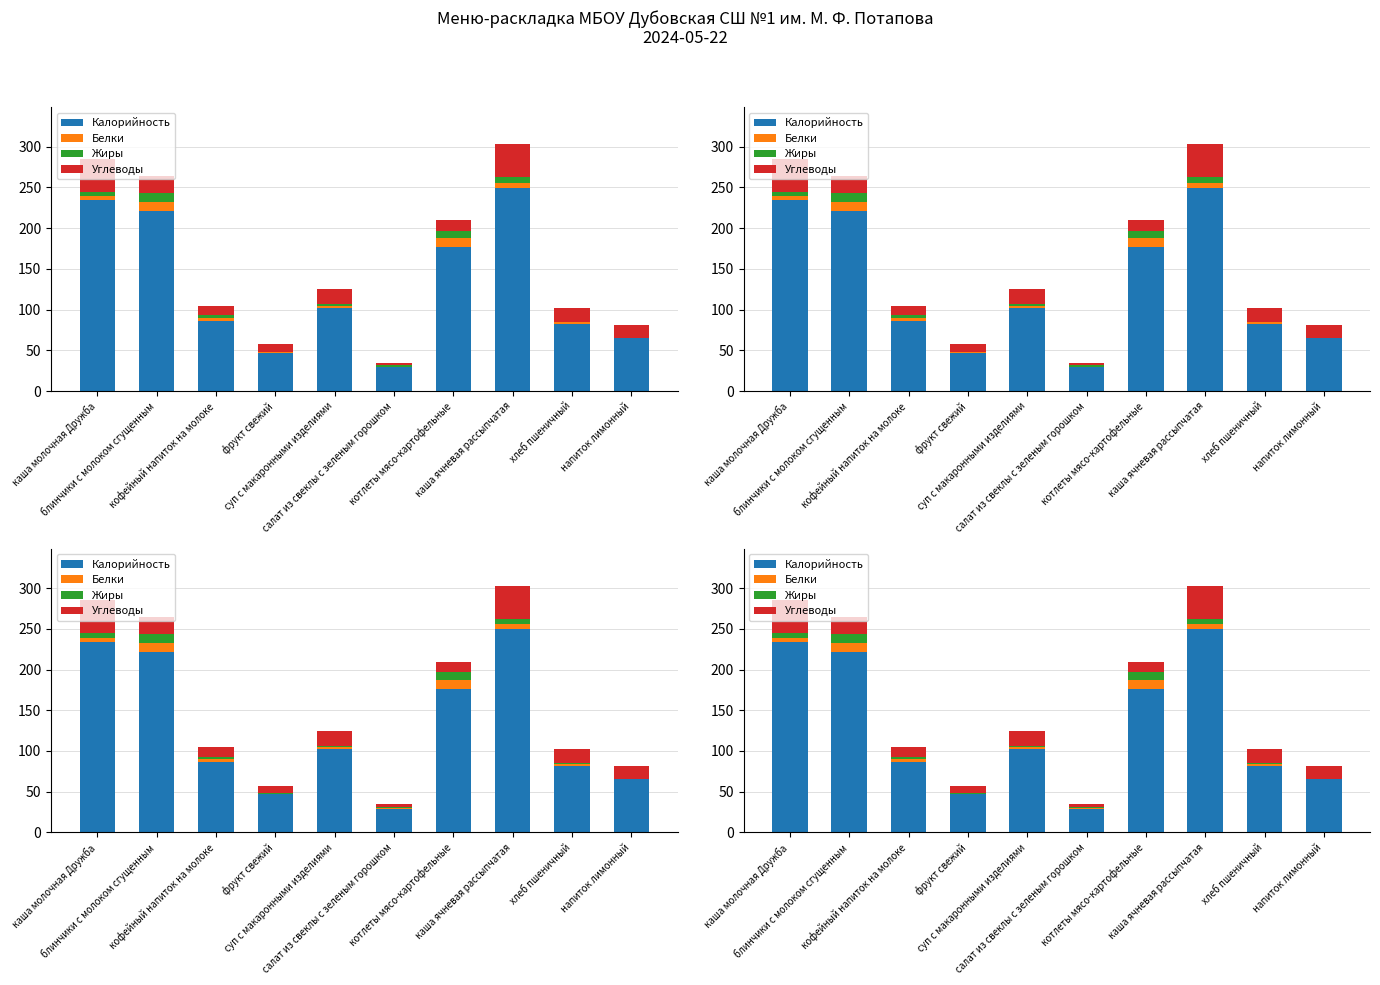

Reading left to right, what are all the values shown in this chart?

Калорийность: 234.0	221.7	86.5	47.0	102.0	29.2	176.6	249.5	81.8	65.5
Белки: 5.0	10.7	3.8	0.4	2.5	0.7	10.8	5.9	2.8	0.2
Жиры: 5.8	10.6	2.9	0.4	2.2	1.7	9.0	7.0	0.3	0.0
Углеводы: 40.5	20.8	11.3	9.8	18.1	2.9	13.1	40.6	16.9	15.3